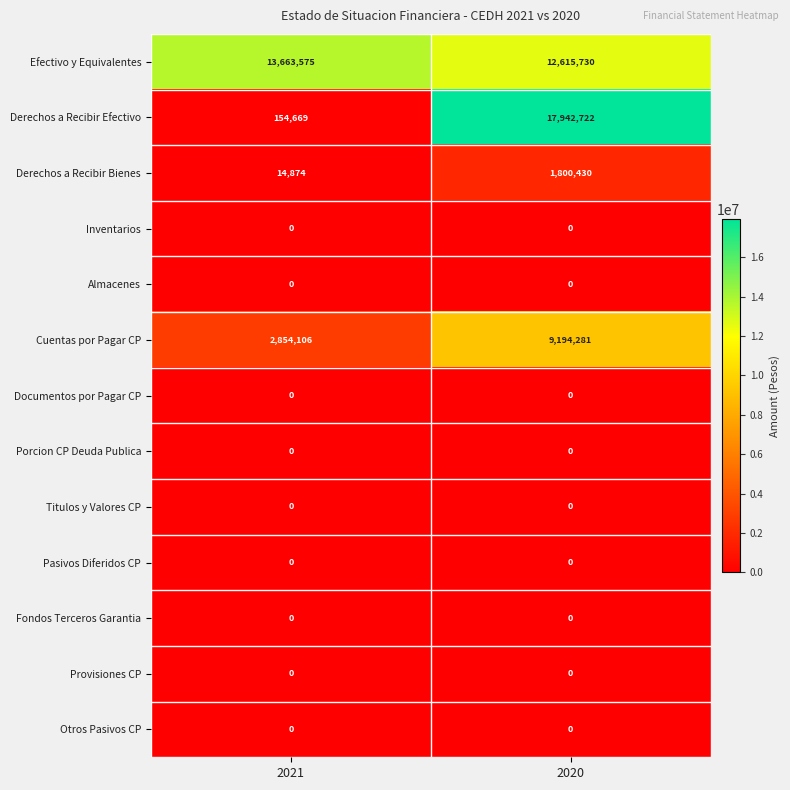

At which category is the sum across all series the highest?

2020